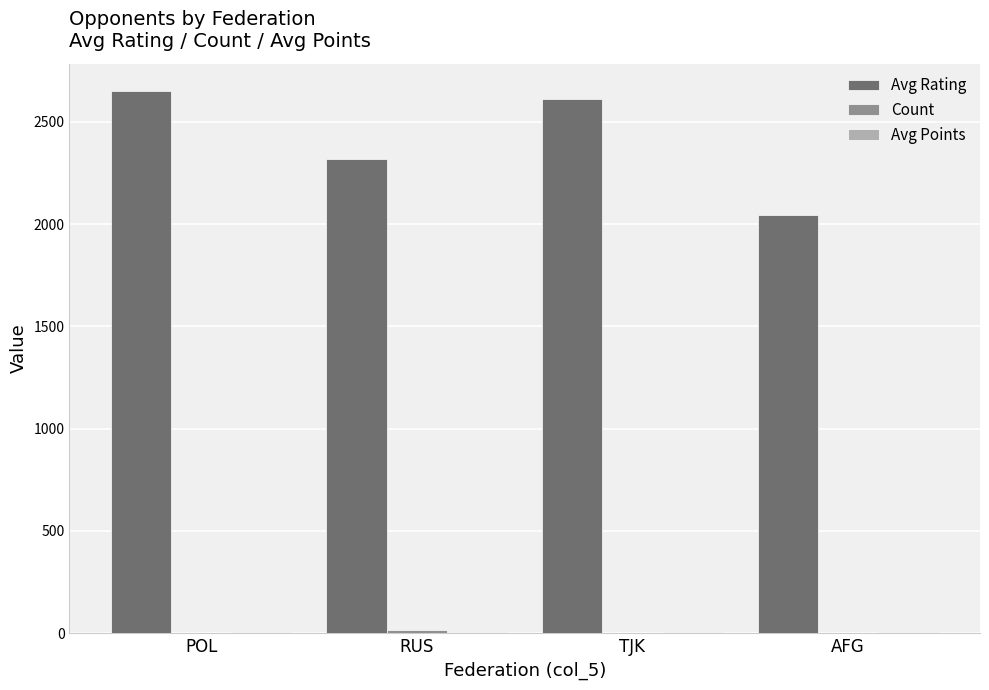

True or false: Avg Rating has a value of 2613.0 at TJK.

True